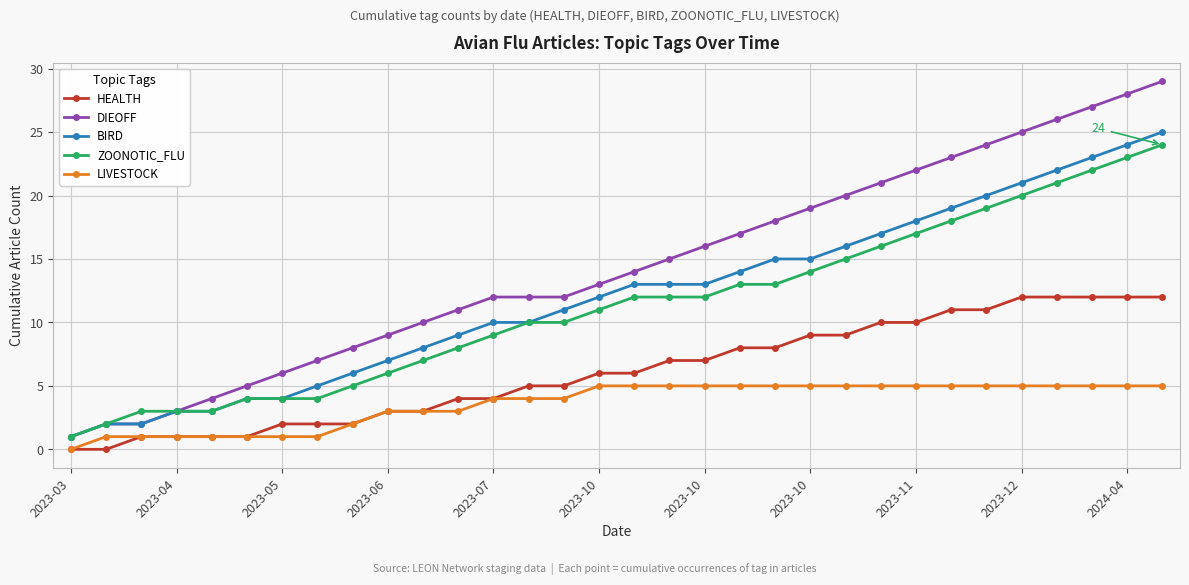

Which series has the largest total across all categories?

DIEOFF